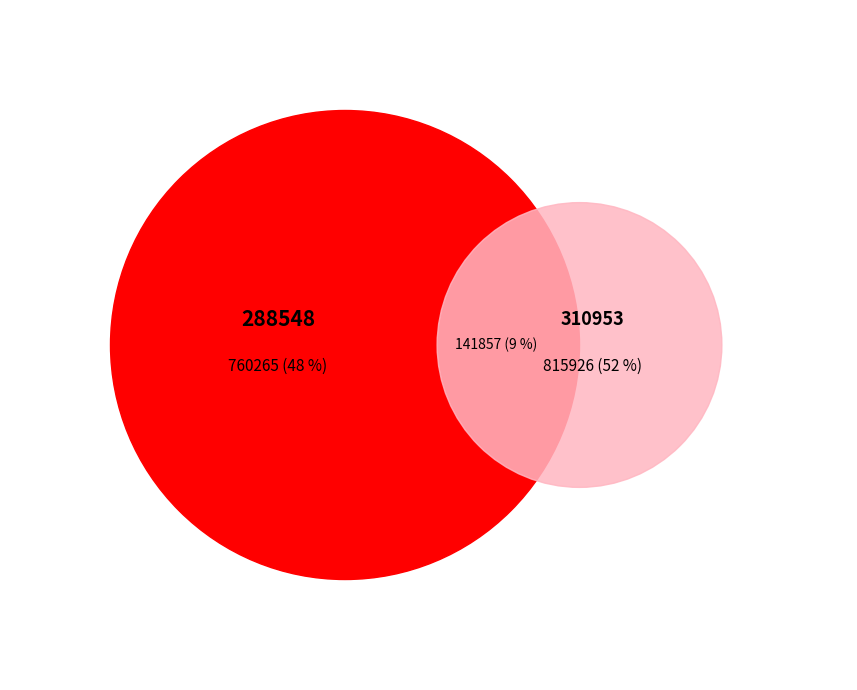

How much of the chart is everything except 288548?

51.8%